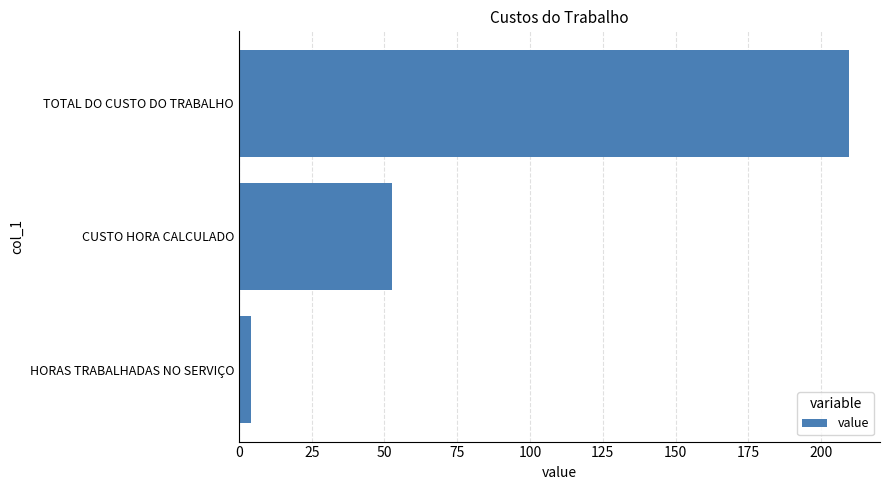

How many distinct data groups are displayed?

1